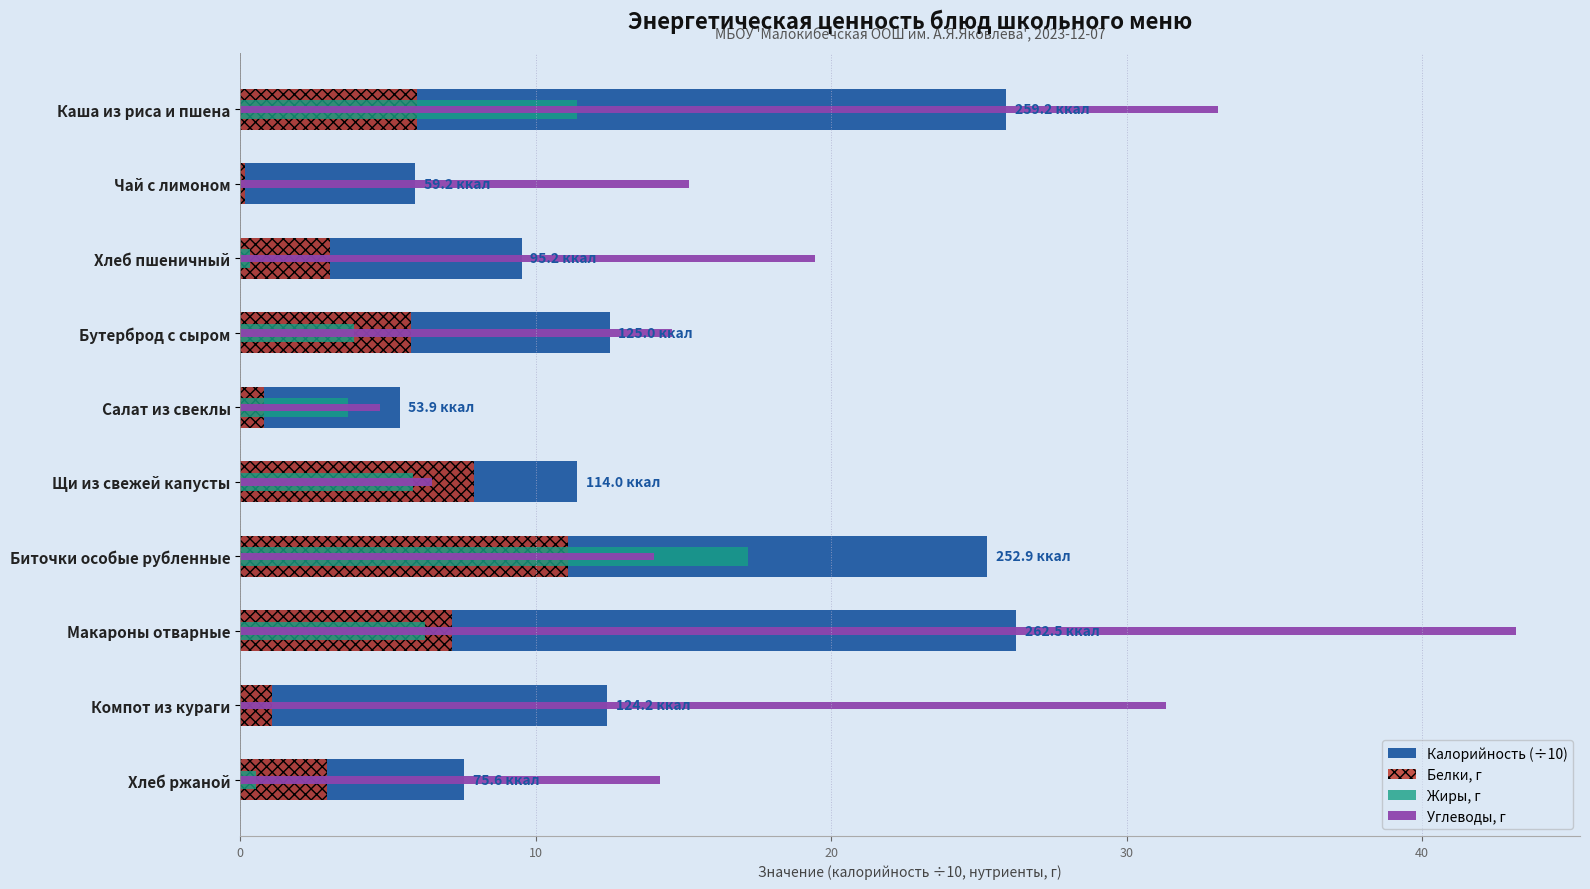

Is it true that Углеводы, г equals 19.4 at Хлеб пшеничный?

True